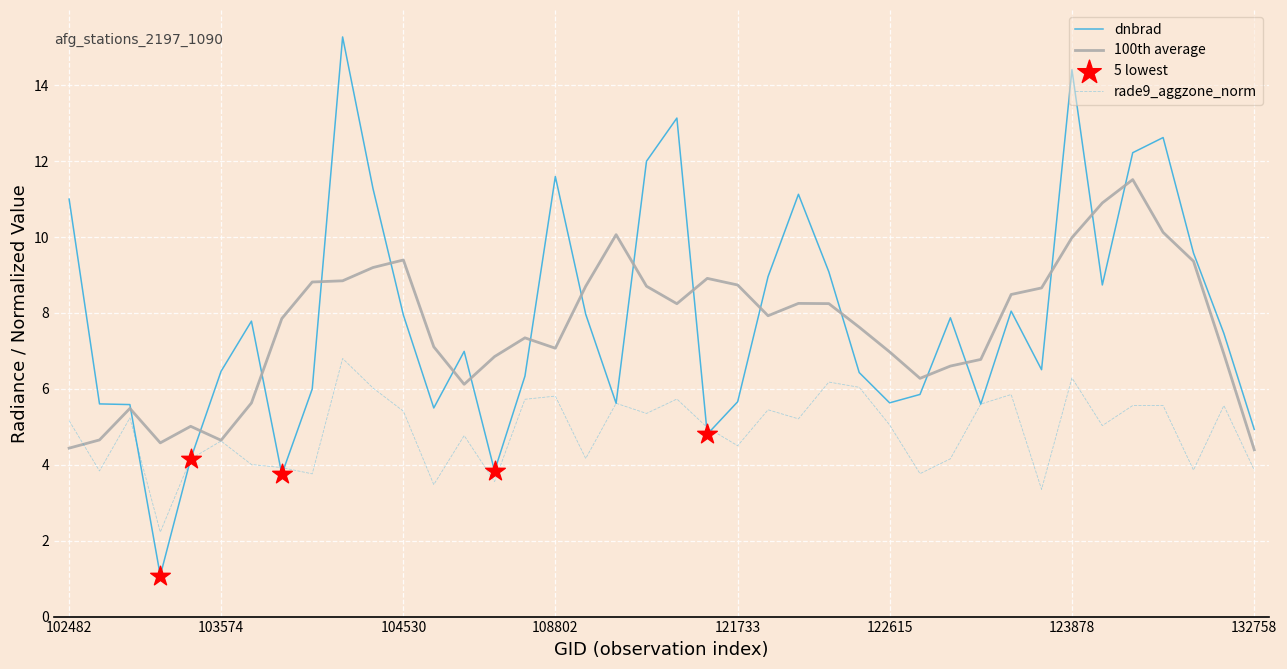

Which series has the largest range (max minus min)?

dnbrad